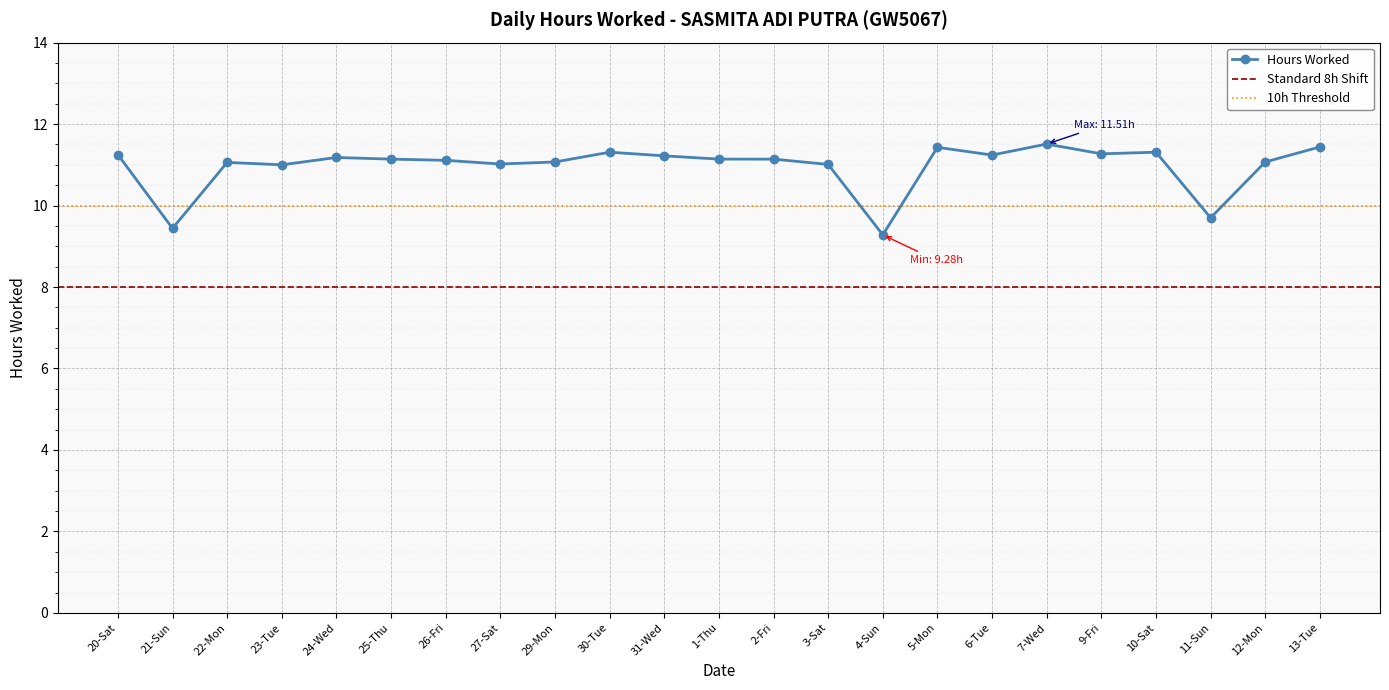

How many interior local peaks (higher than both neighbors) does the data have?

6